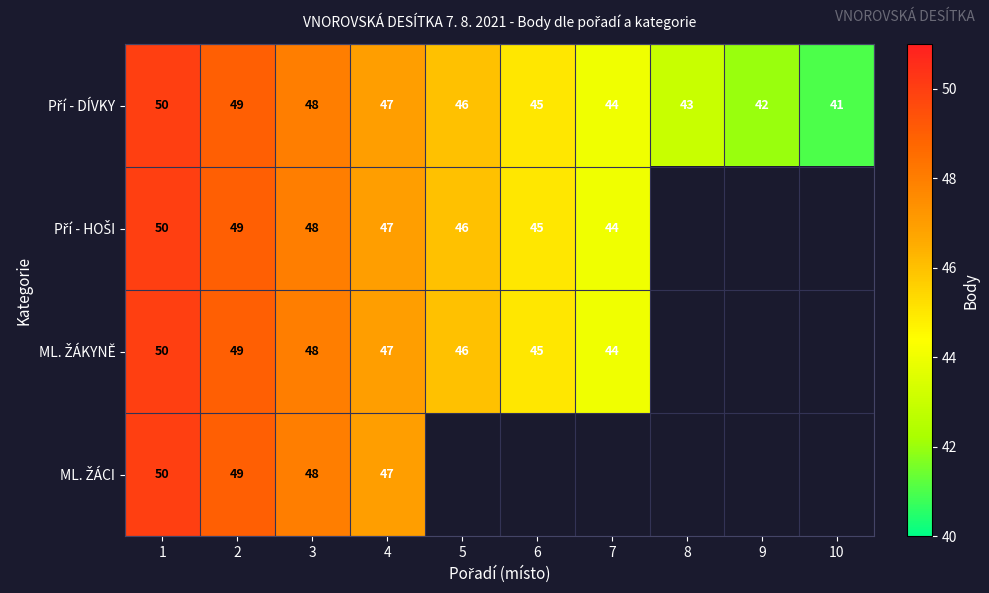

Which series has the largest total across all categories?

Pří - DÍVKY